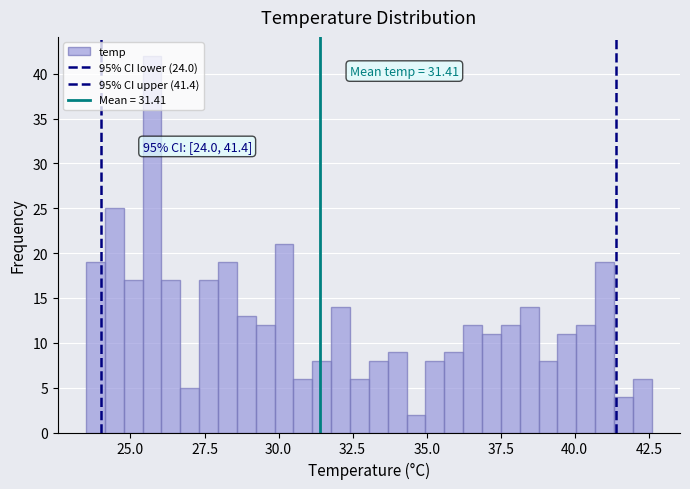

Around what value on the x-axis is the tallest bar? Give the approximate position of its centre, as read against the axis.

25.5